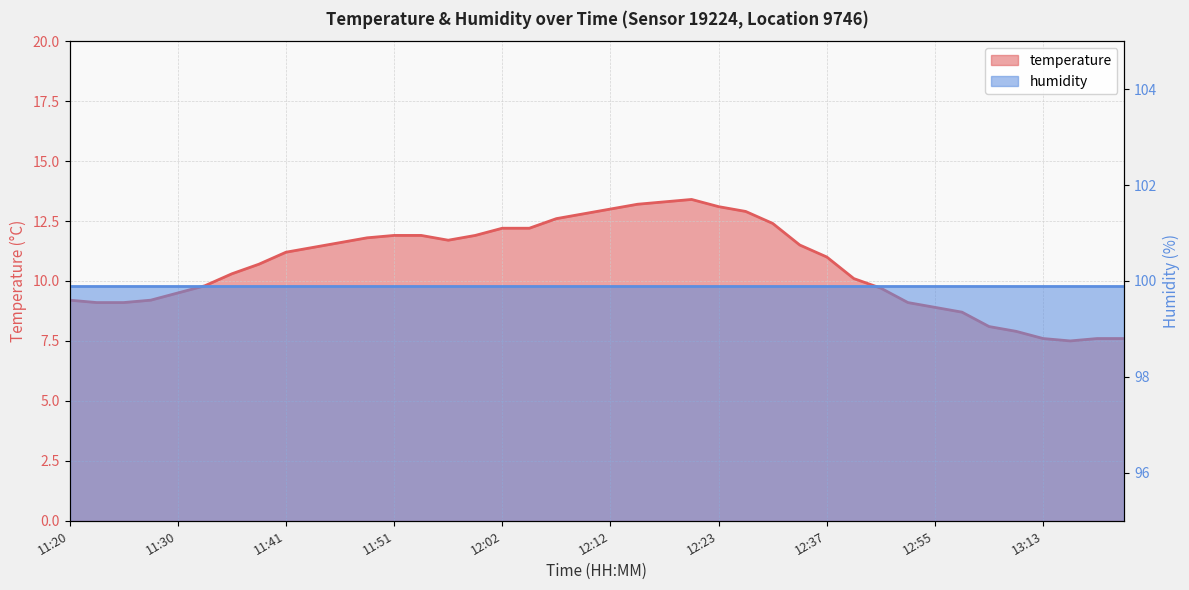

What is the average value?

10.7